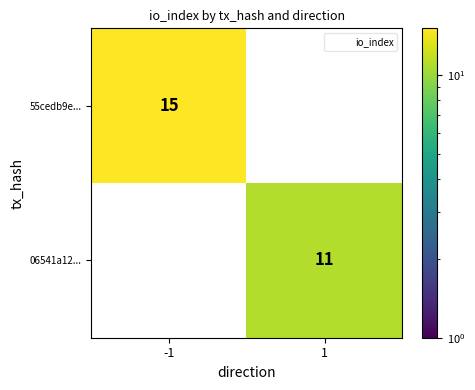

Reading right to left, what are all the values shown in this chart?

55cedb9e...: 0	15
06541a12...: 11	0